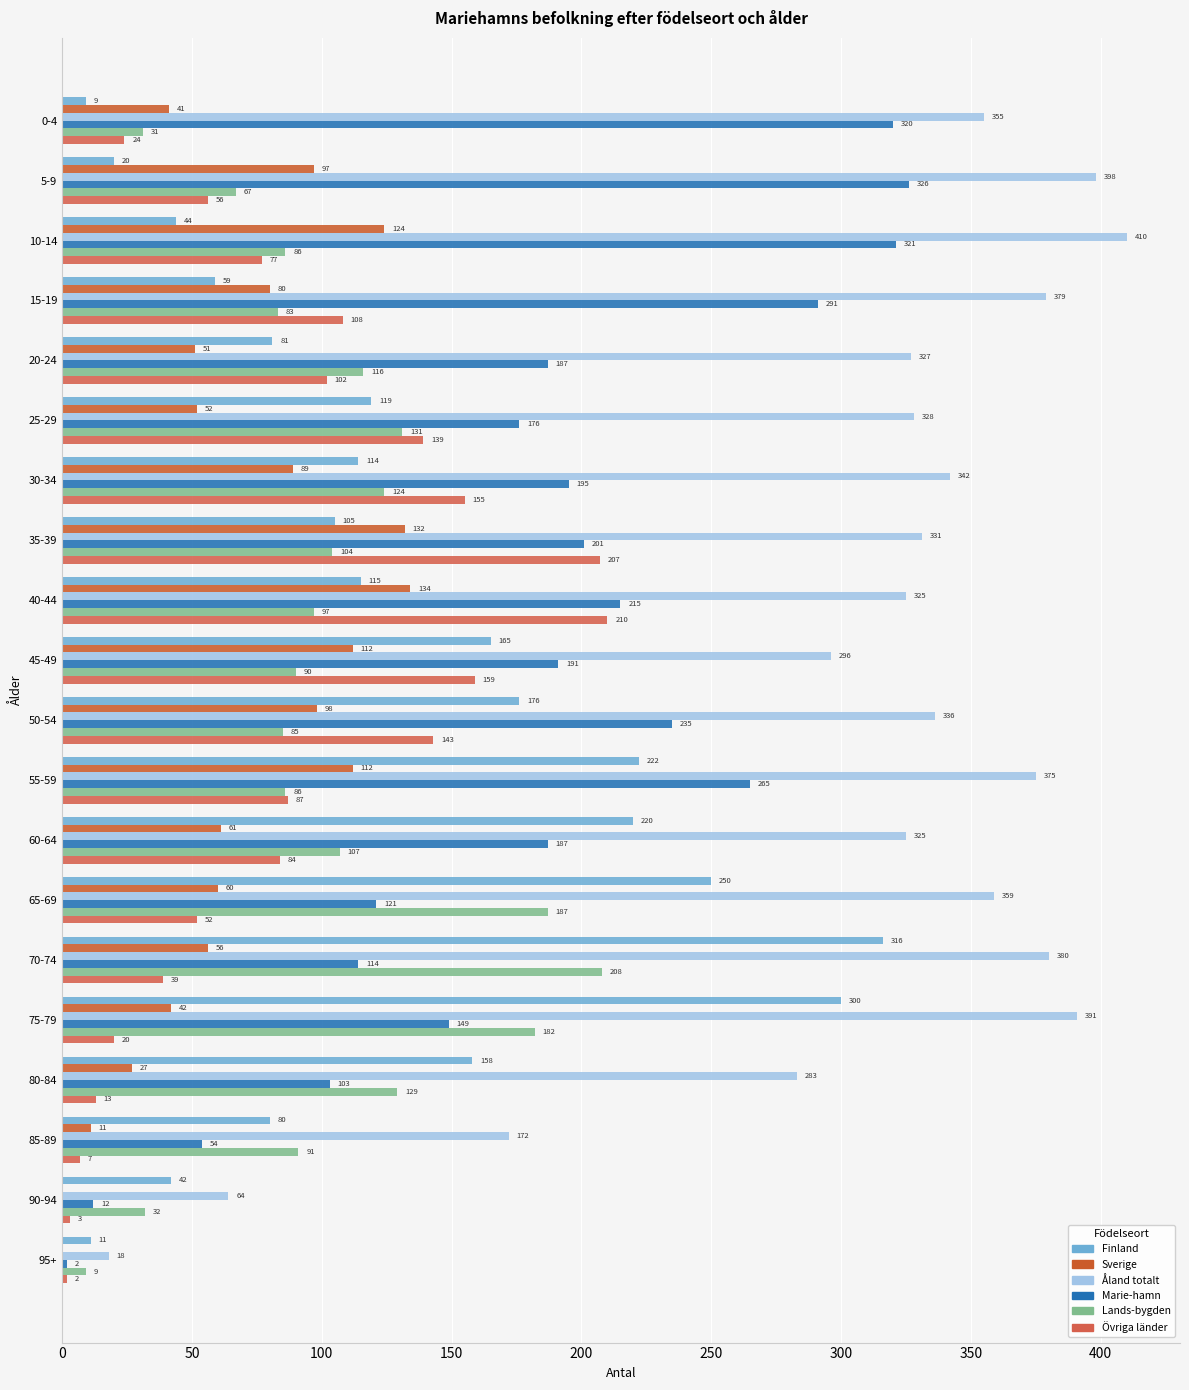

How many distinct data groups are displayed?

6